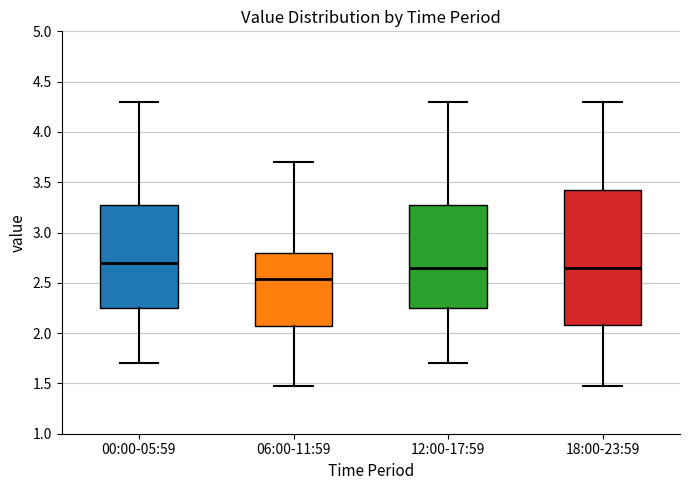

Where is the upper edge of the box for 12:00-17:59 on the y-axis? The values are not printed on the chart, so give them approximately, as read against the axis.

3.25